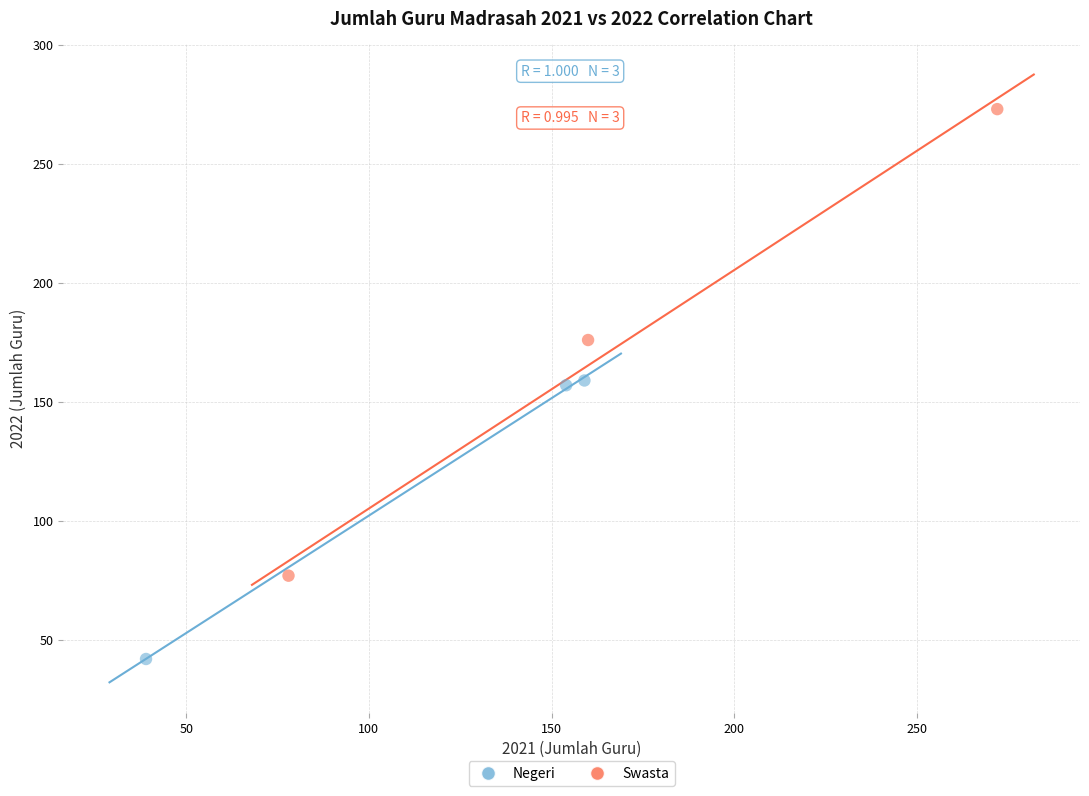

Which series contains the highest Y value?

Swasta